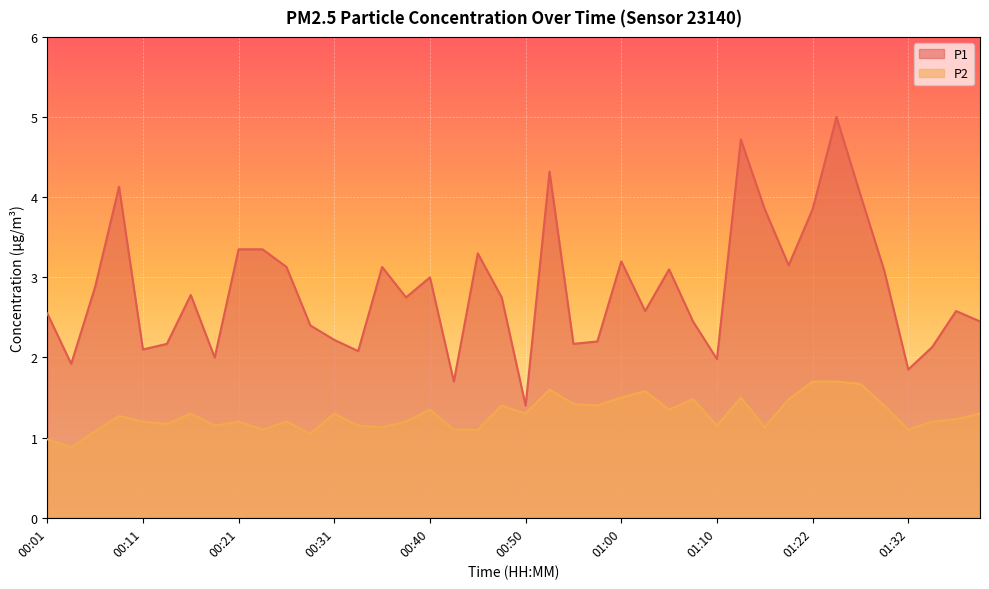

How many interior local valleys does the P1 series have?

12